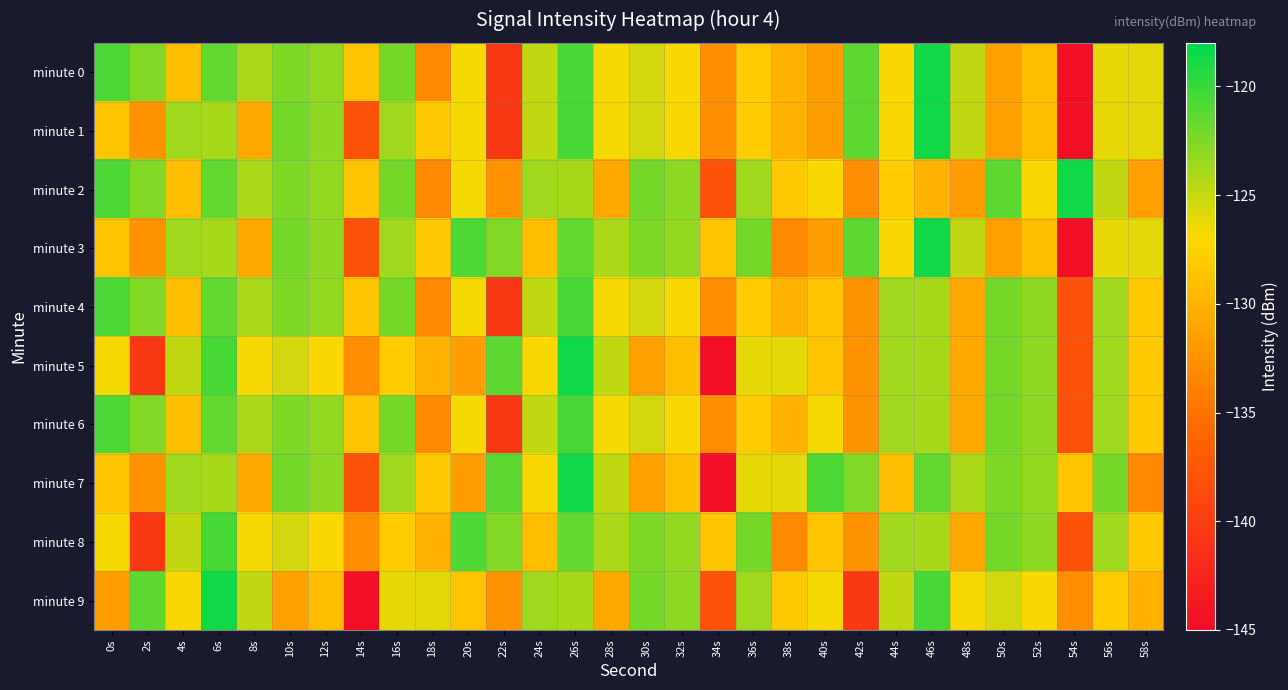

How many distinct data groups are displayed?

10